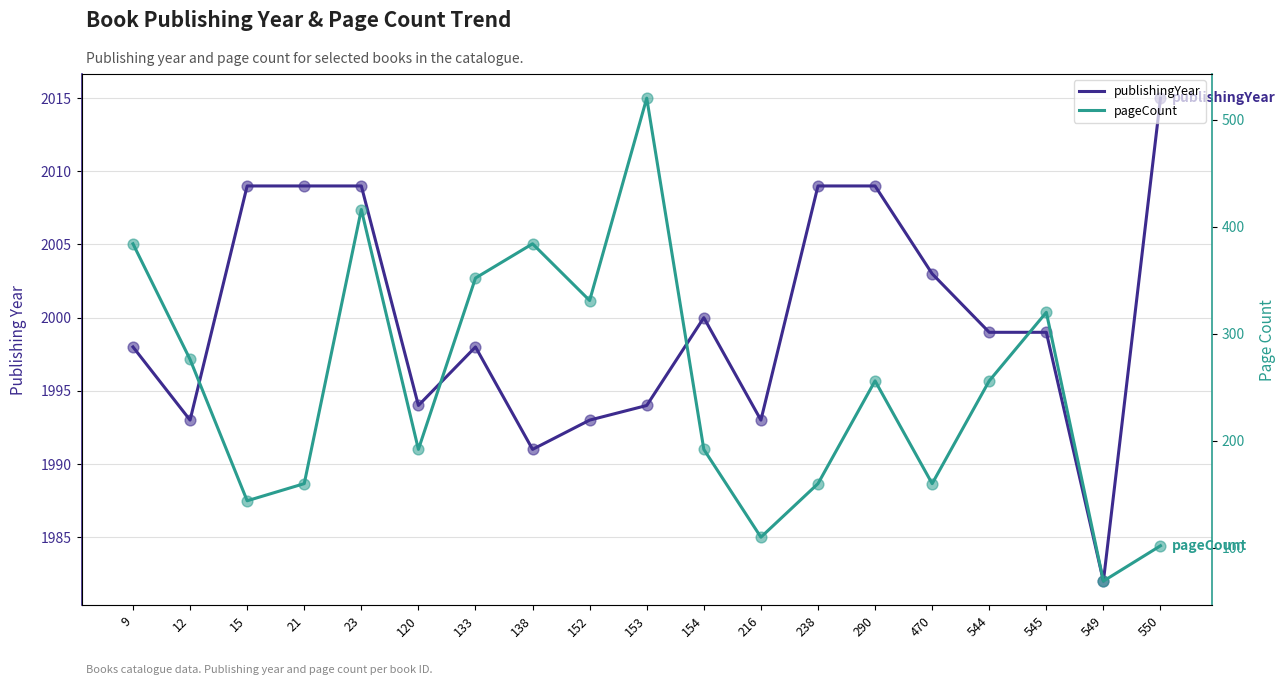

Which series contains the highest Y value?

publishingYear